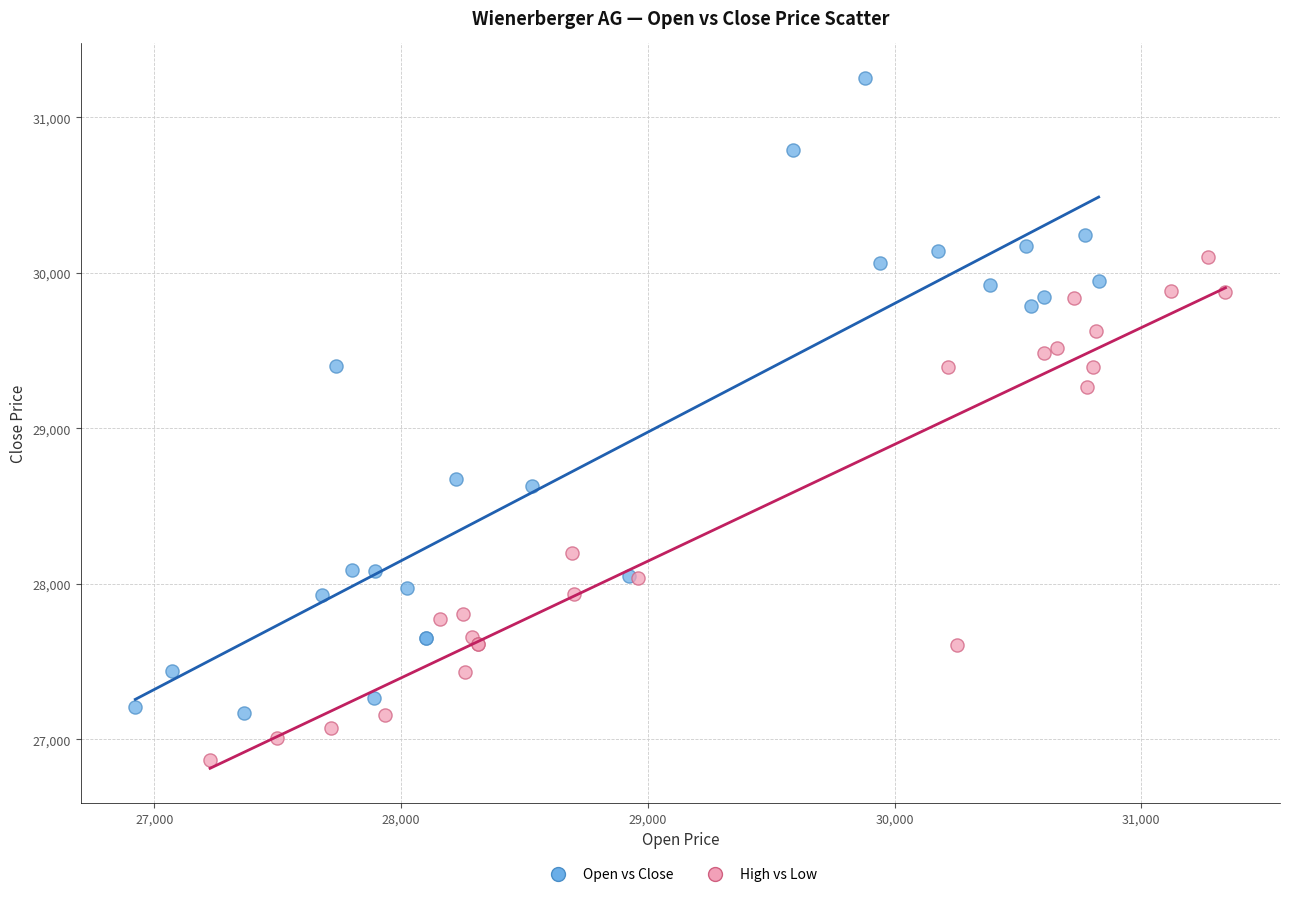

Which series contains the lowest Y value?

High vs Low